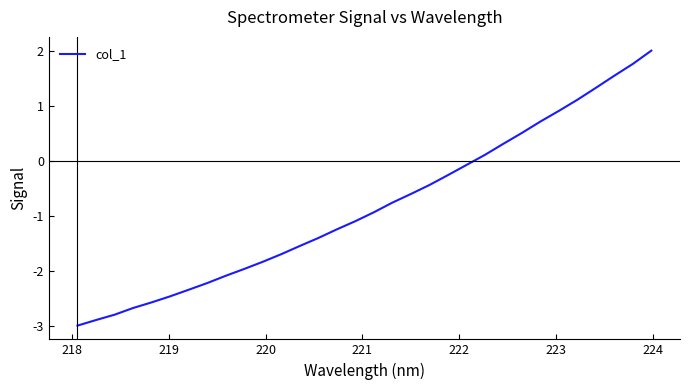

What is the difference between the maximum and minimum values?

5.0